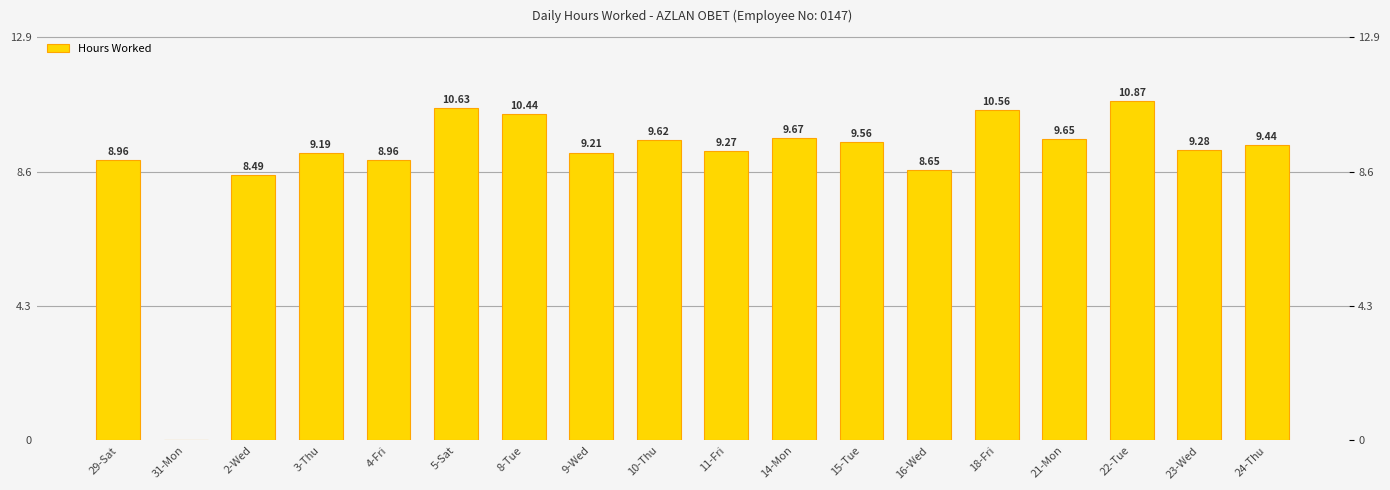

Count the number of data series in this chart.

1